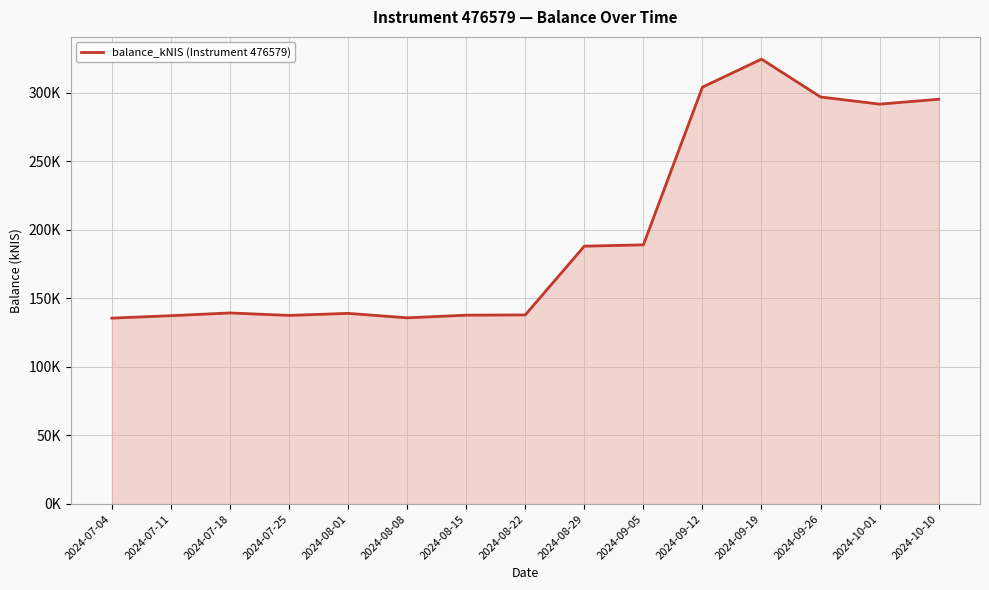

Between 2024-09-12 and 2024-08-08, which is larger?

2024-09-12